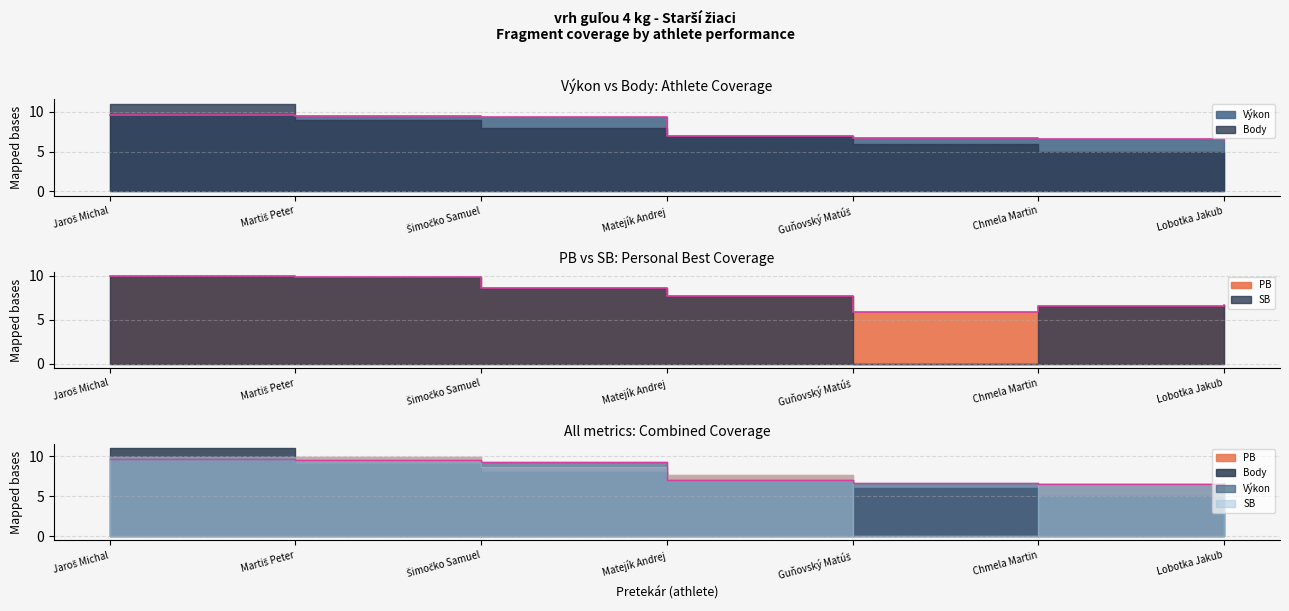

How many values in the PB series are below 7?

3